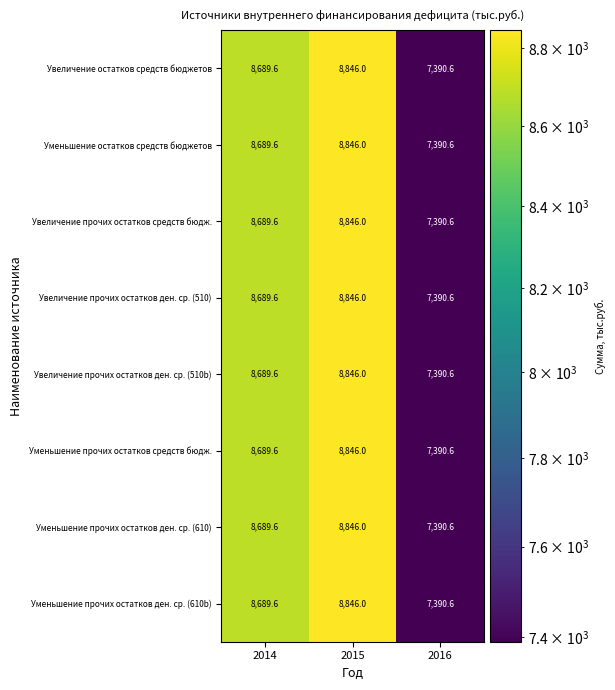

Which category has the lowest value across all series?

2016